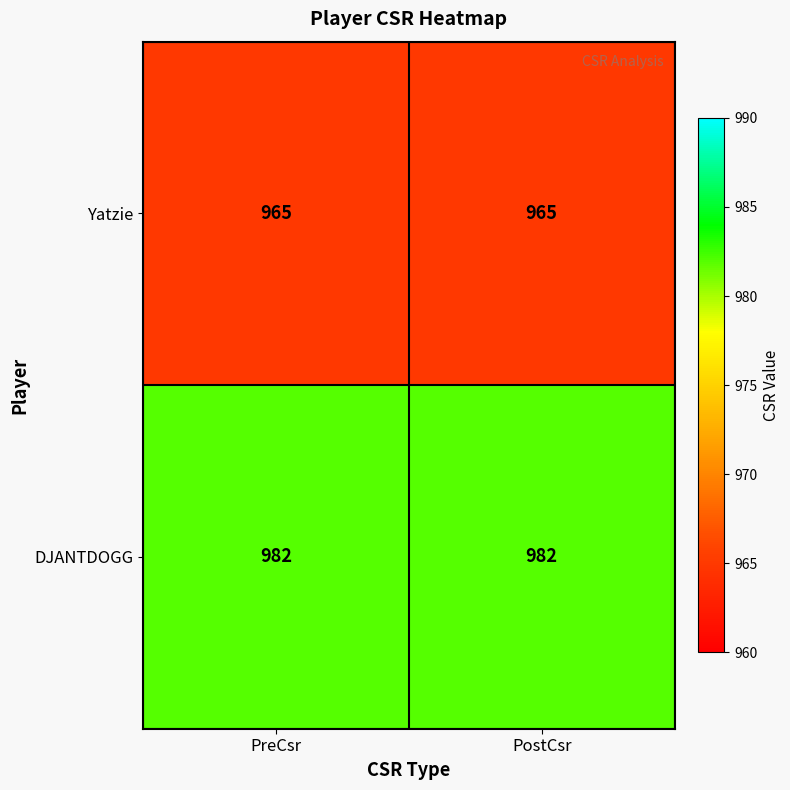

What is the highest value of the DJANTDOGG series?

982